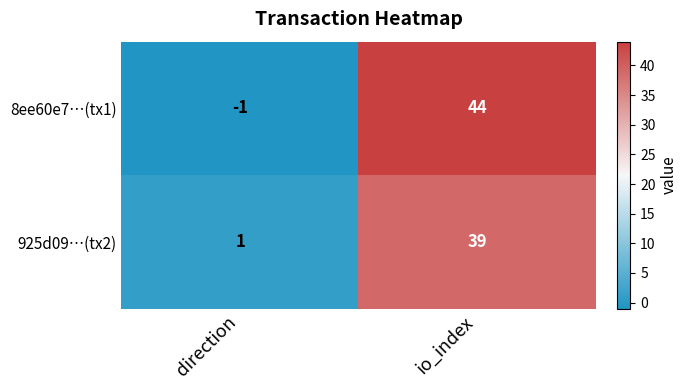

Reading left to right, list all the values displayed in this chart.

8ee60e7…(tx1): direction=-1	io_index=44
925d09…(tx2): direction=1	io_index=39